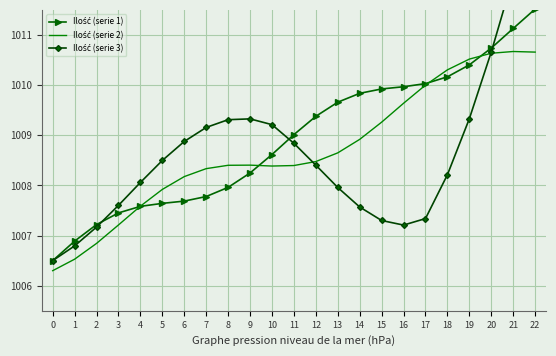

What is the difference between the Ilość (serie 3) values at 18 and 5?

0.3